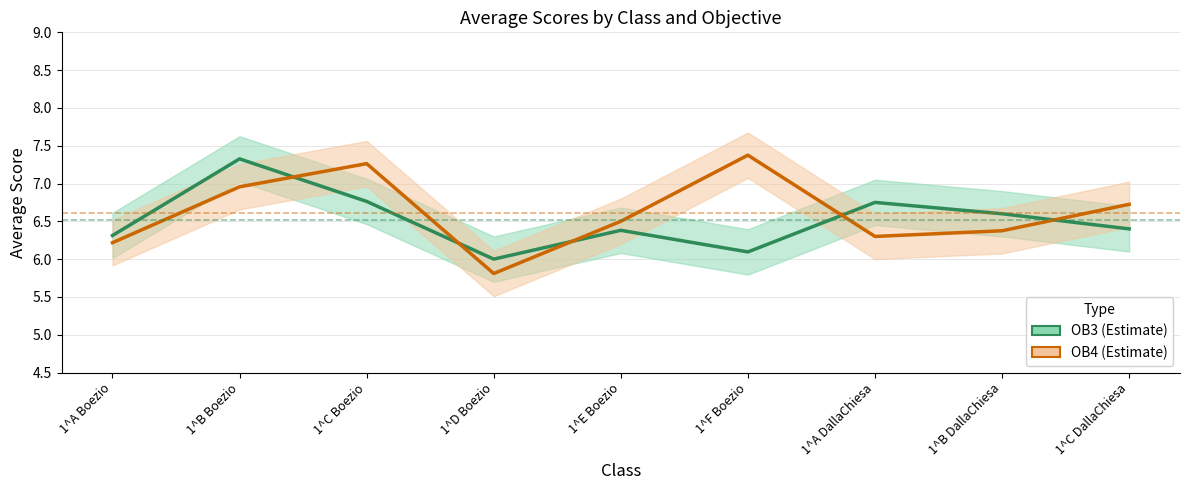

How many values in the OB3 series exceed 6?

8